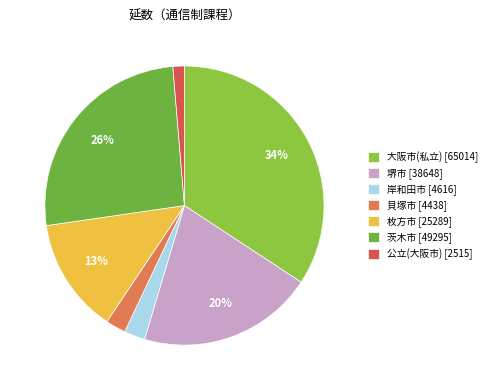

What percentage is the 堺市 slice, to the nearest percent?

20%